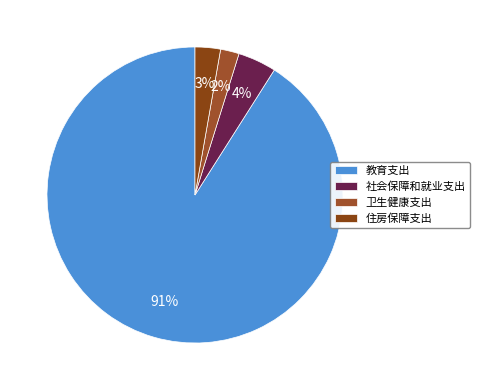

True or false: 住房保障支出 accounts for 3% of the total.

True